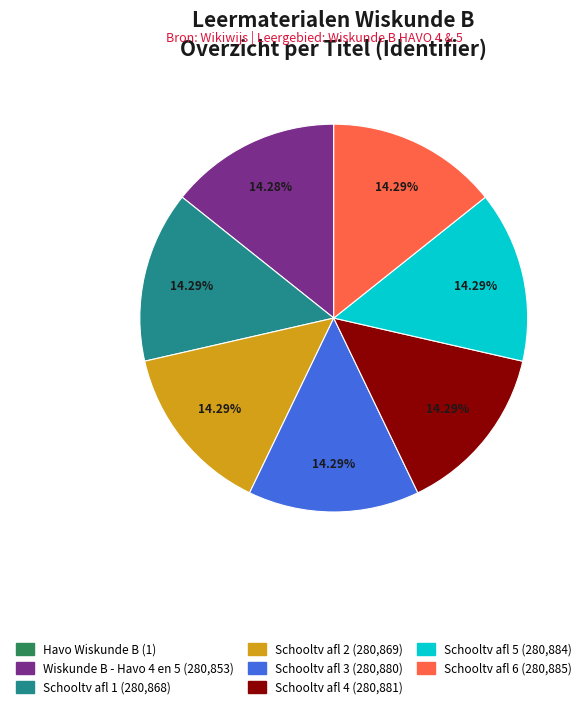

Does any single category account for the majority?

No